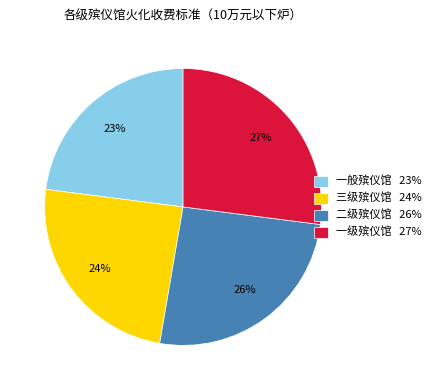

How many slices are in this pie chart?

4